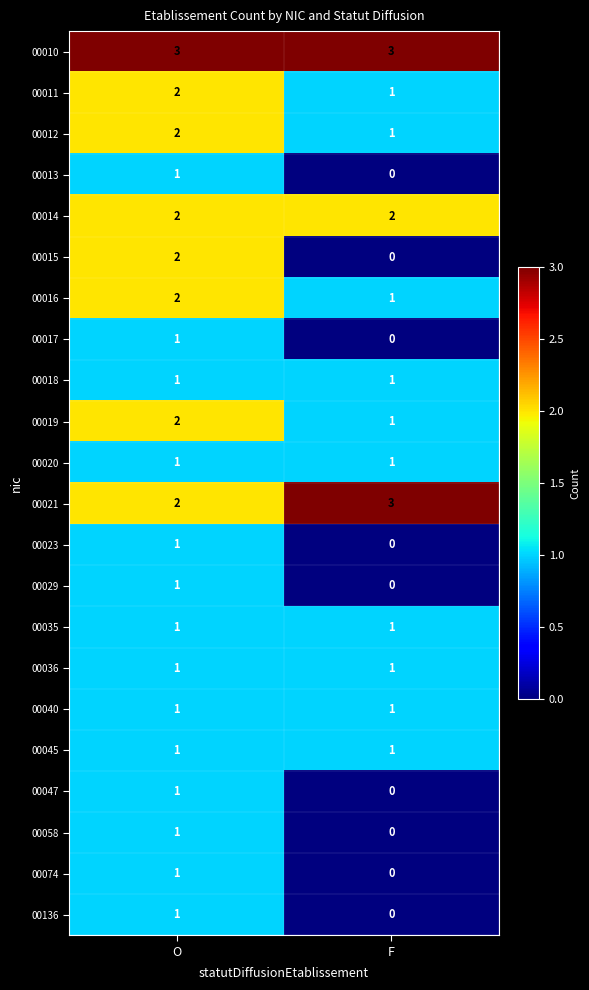

The value of 00014 at F is 2. True or false?

True